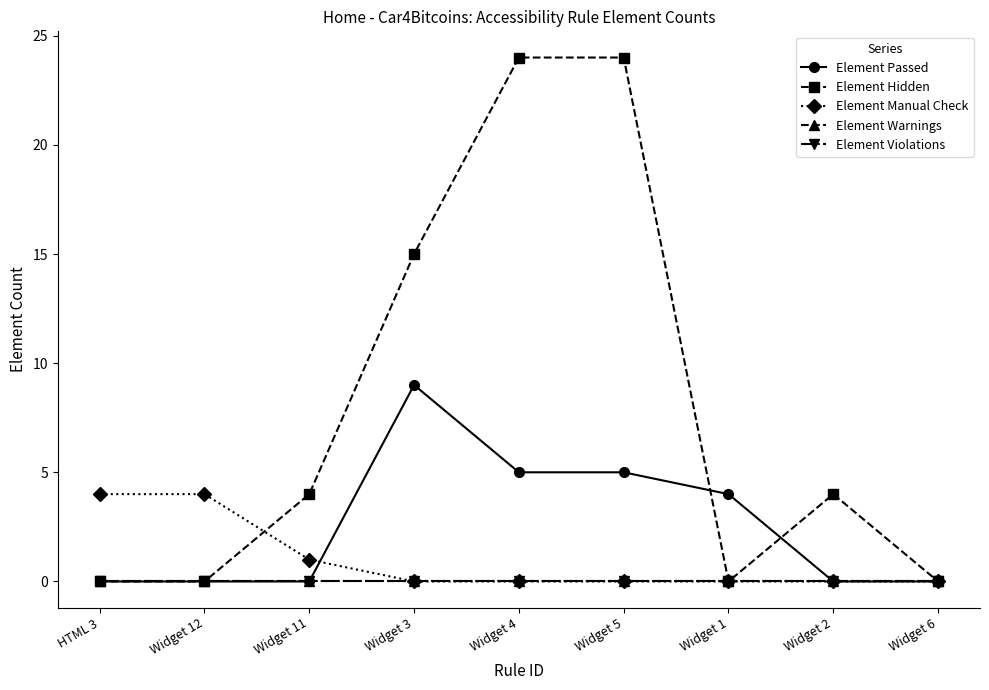

Is this an area chart (filled region under the line)?

No